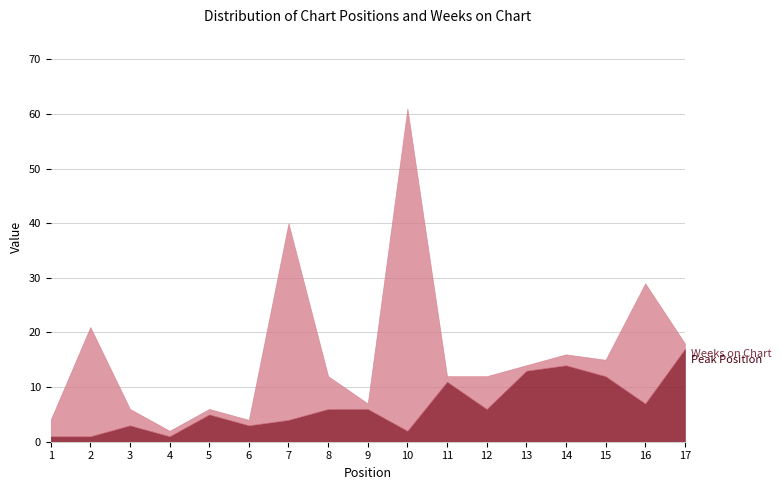

Which series changed the most between 8 and 10?

Weeks on Chart